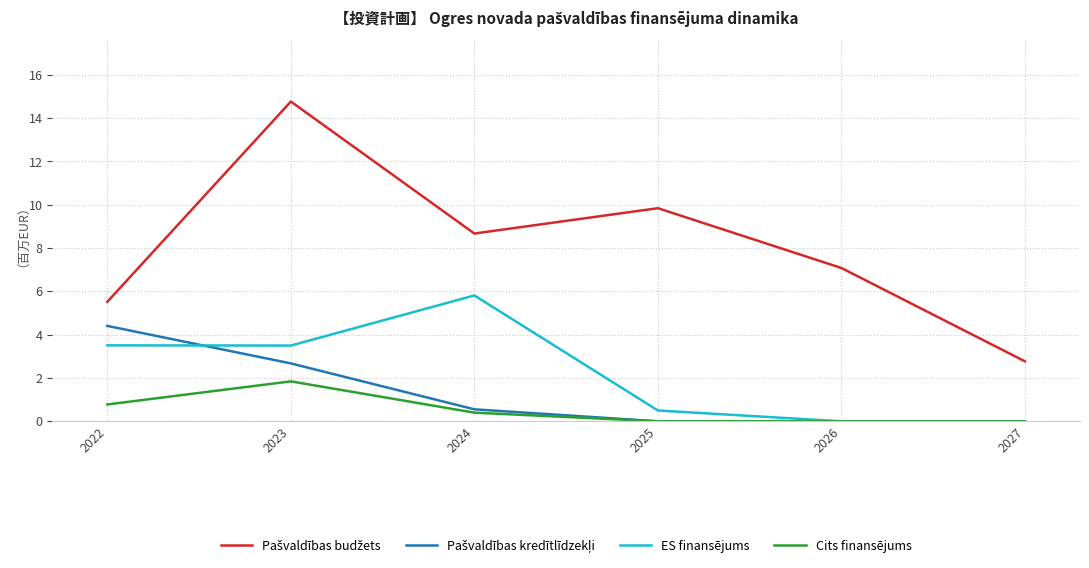

What is the spread (max minus min) of values at 2024?

8.3